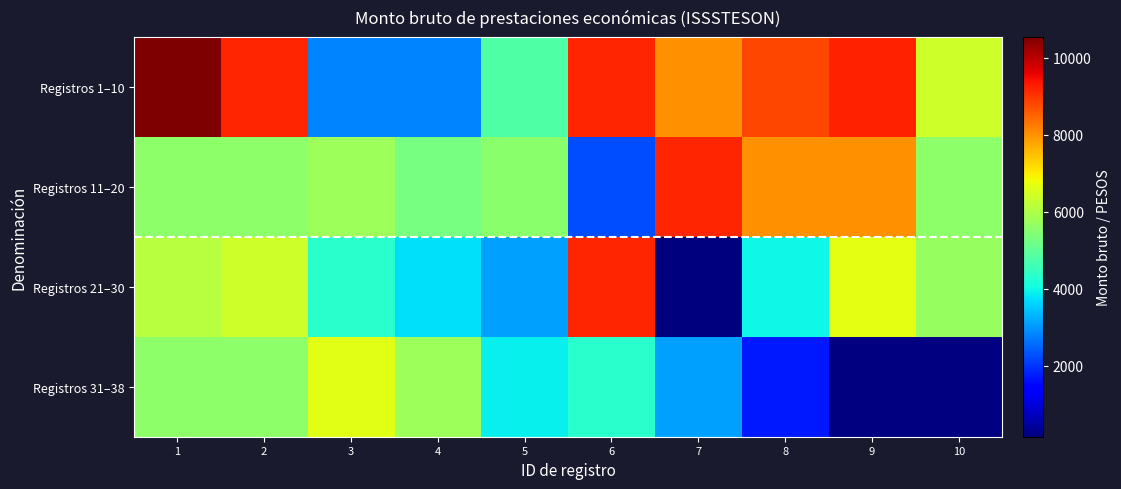

True or false: Registros 21–30 has a value of 9163.7 at 6.

True